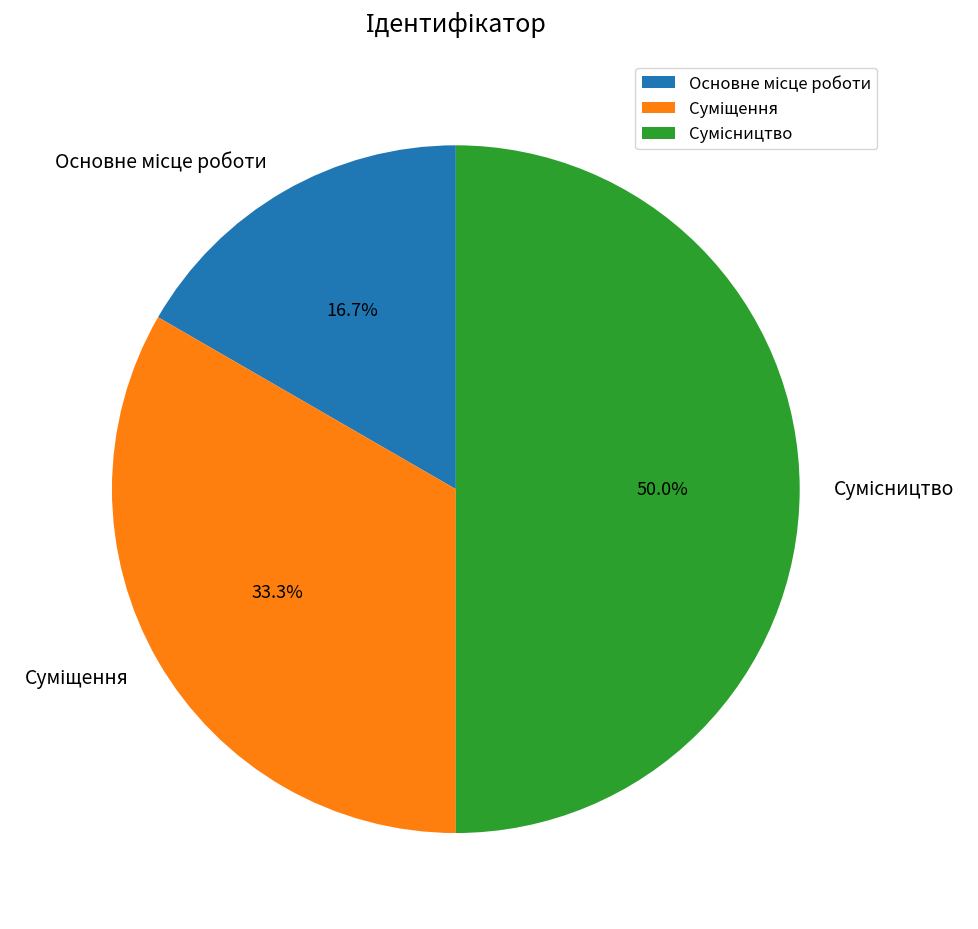

What percentage is the Сумісництво slice, to the nearest percent?

50%